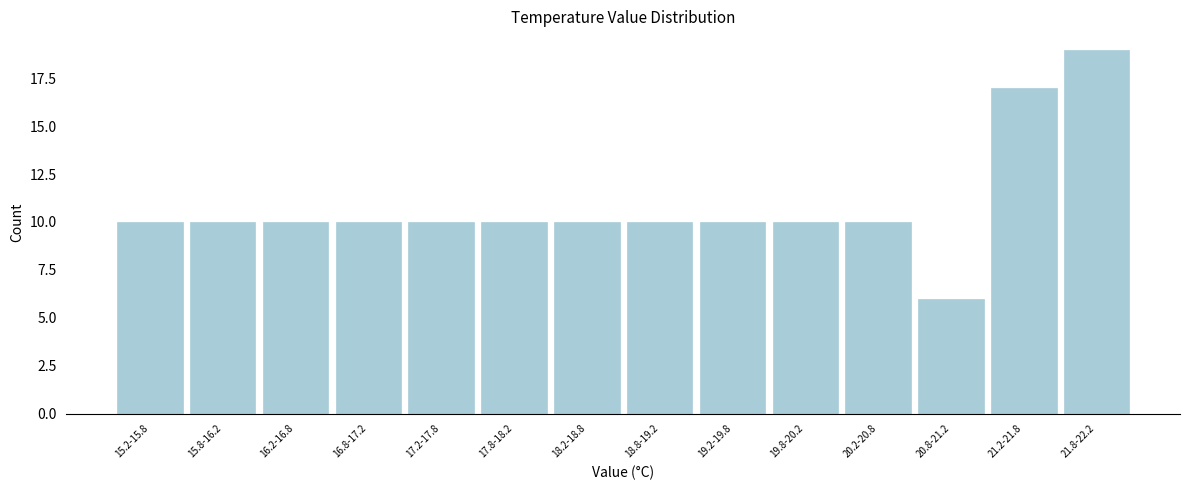

Reading left to right, list all the values displayed in this chart.

10	10	10	10	10	10	10	10	10	10	10	6	17	19